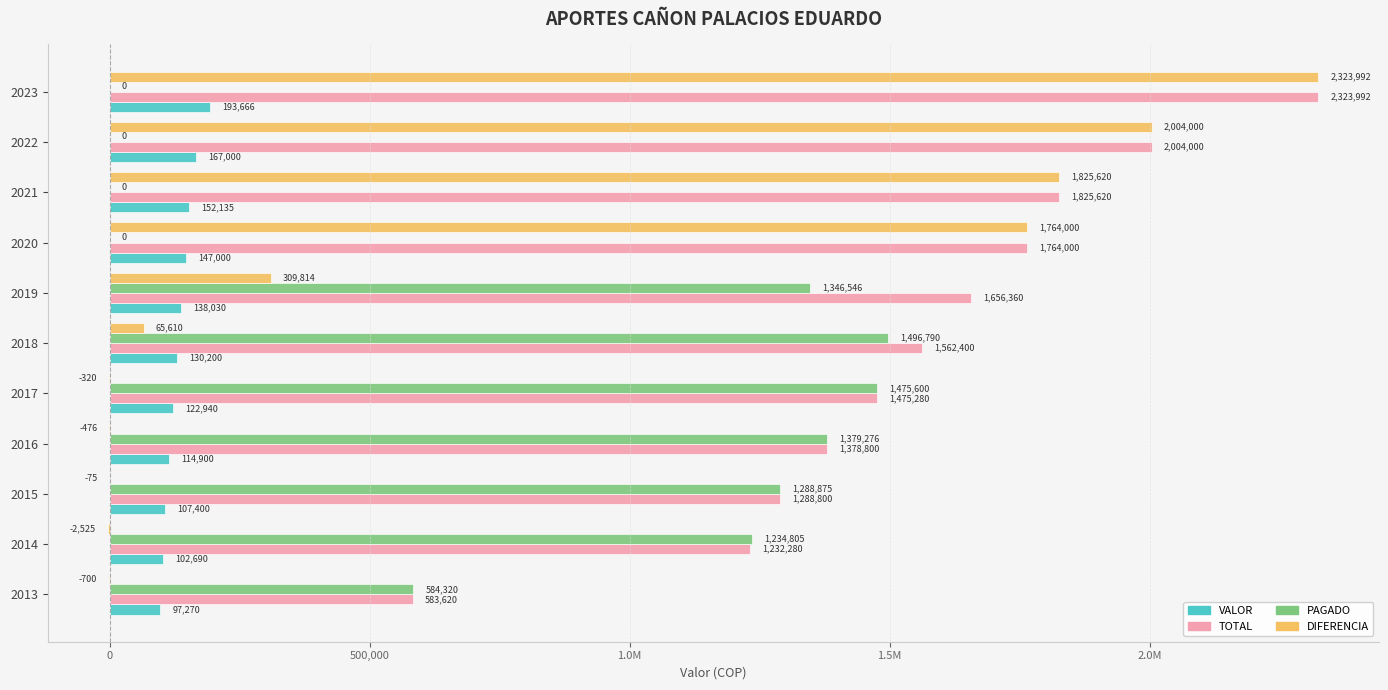

At which category is the sum across all series the highest?

2023